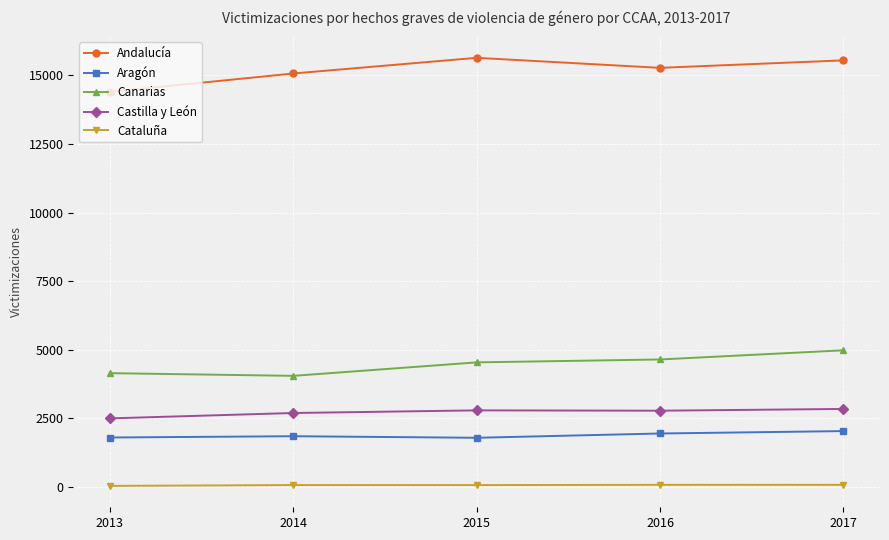

What is the sum of all Aragón values?

9437